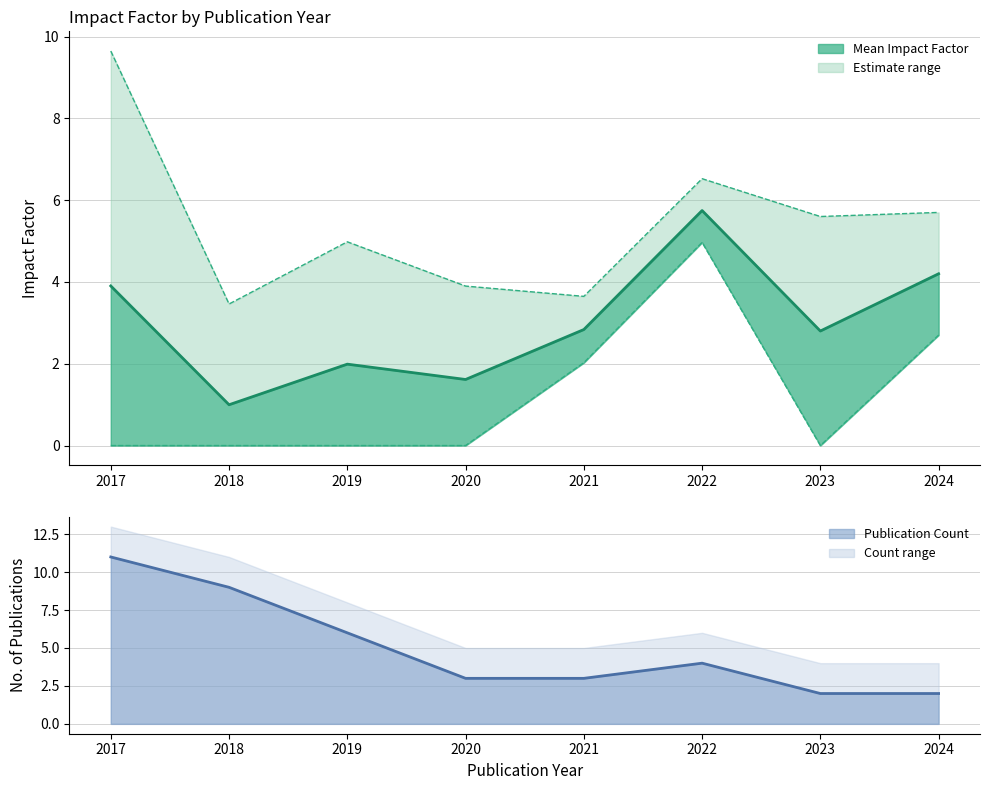

In Publication Count, how many points are higher than both neighbors (excluding endpoints)?

1